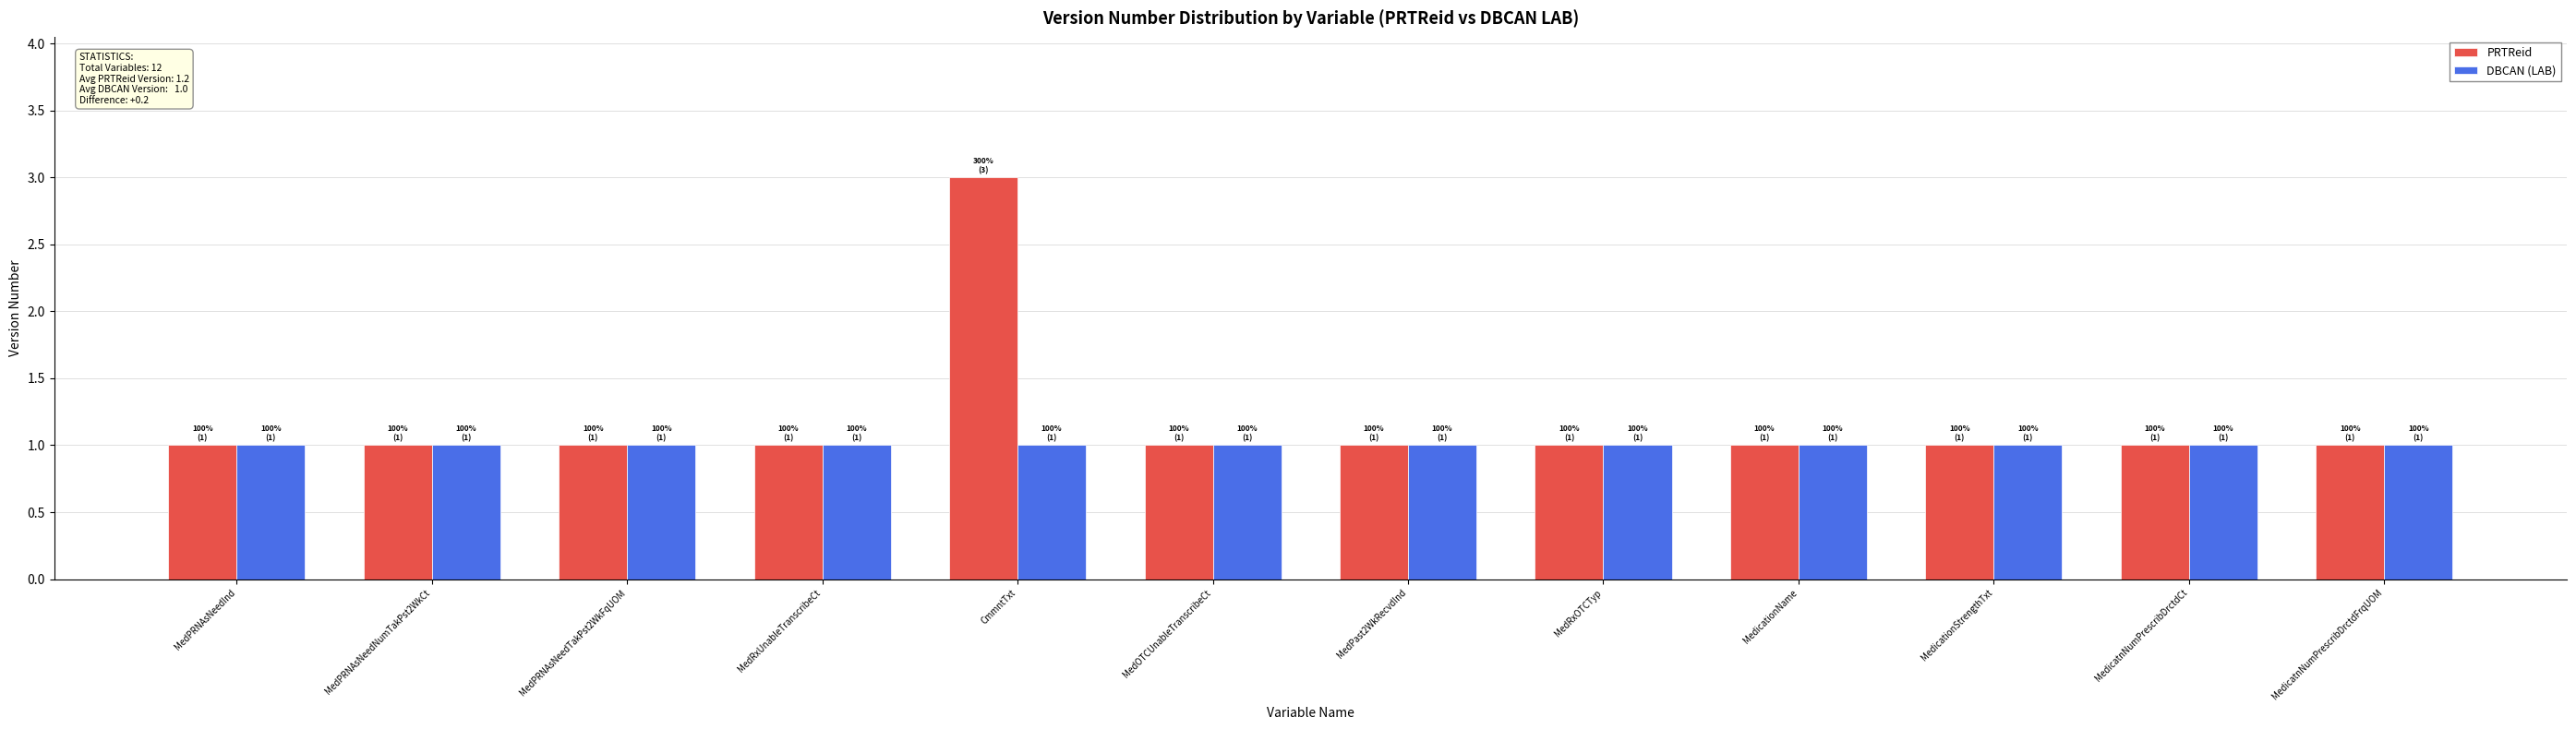

How many series are shown in this chart?

2